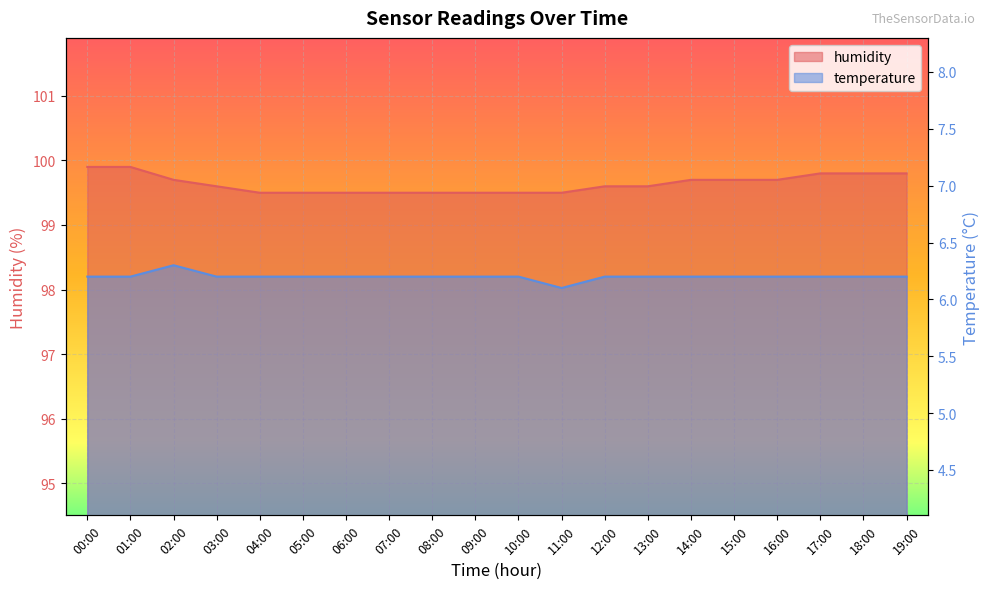

What are all the series names shown in the legend?

humidity, temperature